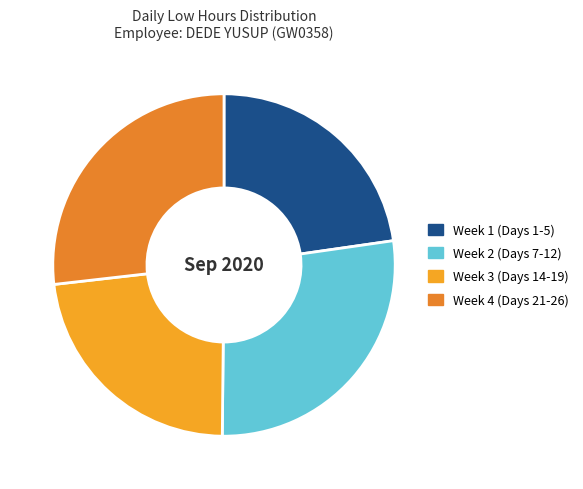

Count the number of slices in the pie.

4